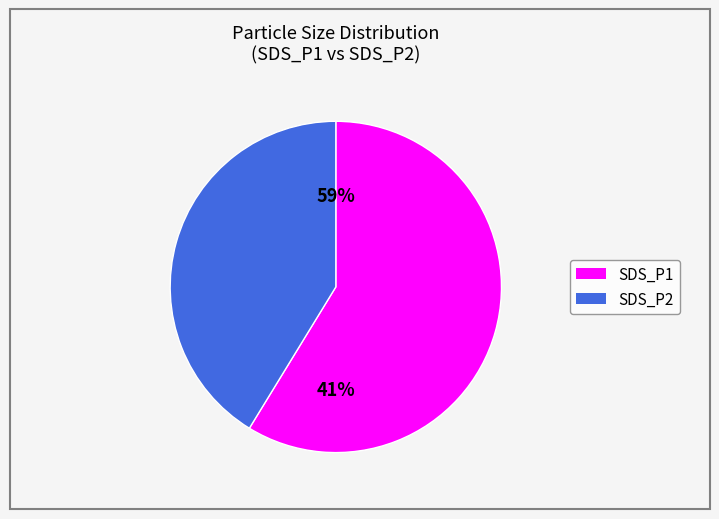

To the nearest percent, what portion does SDS_P1 represent?

59%